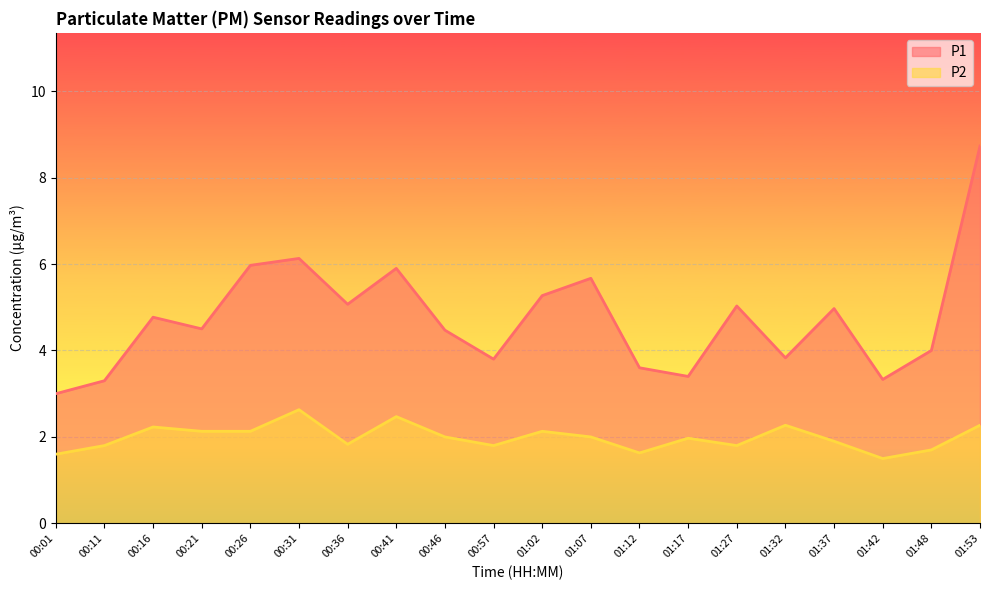

True or false: P1 has a value of 5.7 at 01:07.

True